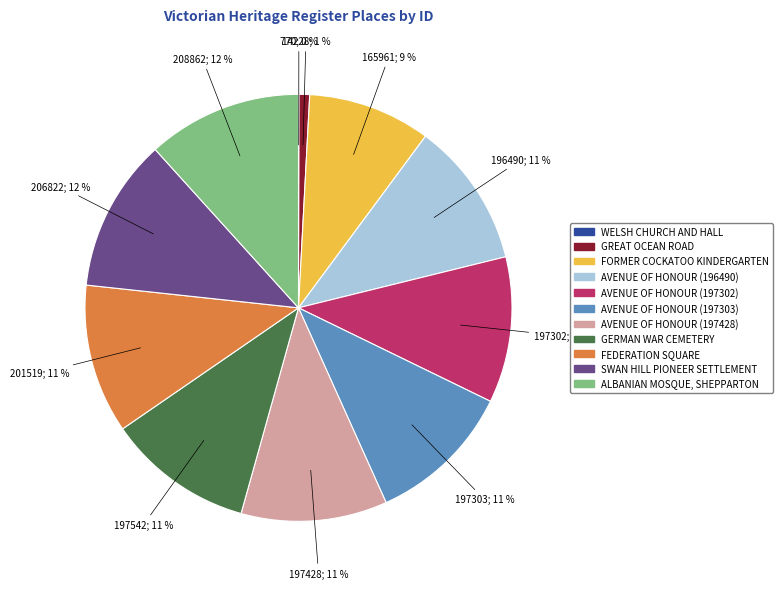

True or false: AVENUE OF HONOUR (196490) accounts for 11% of the total.

True